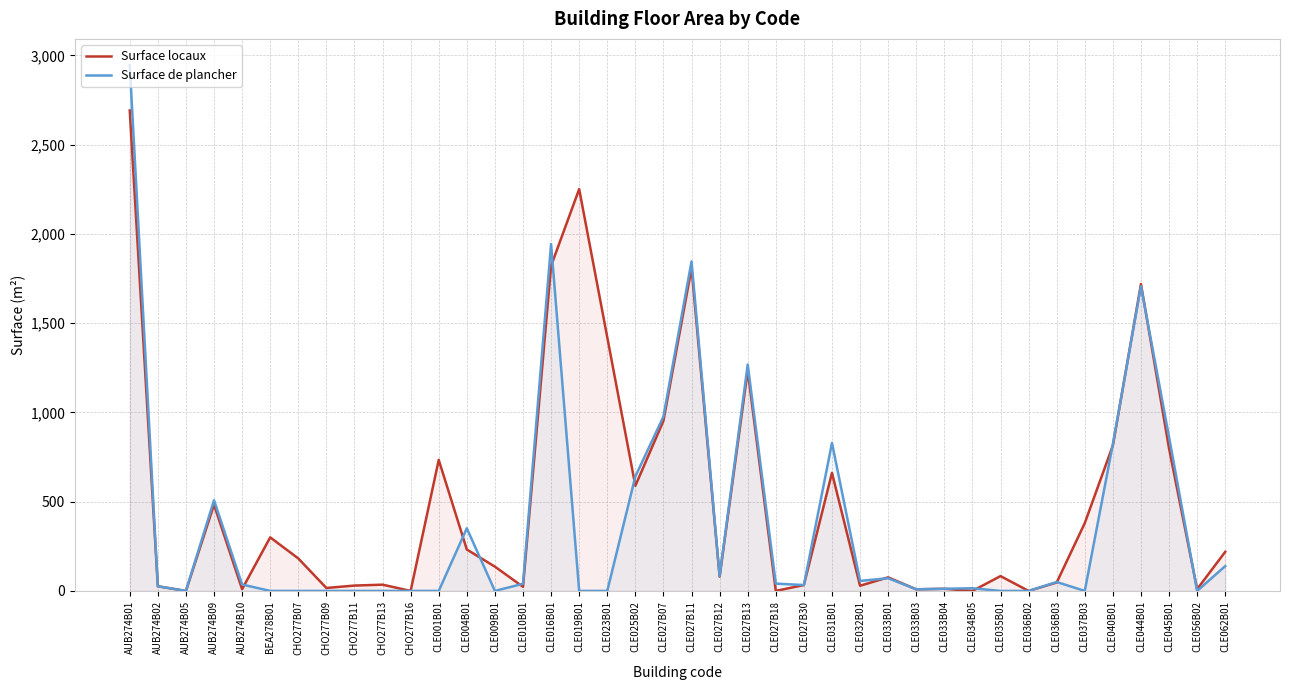

What is the greatest value displayed?

2945.0